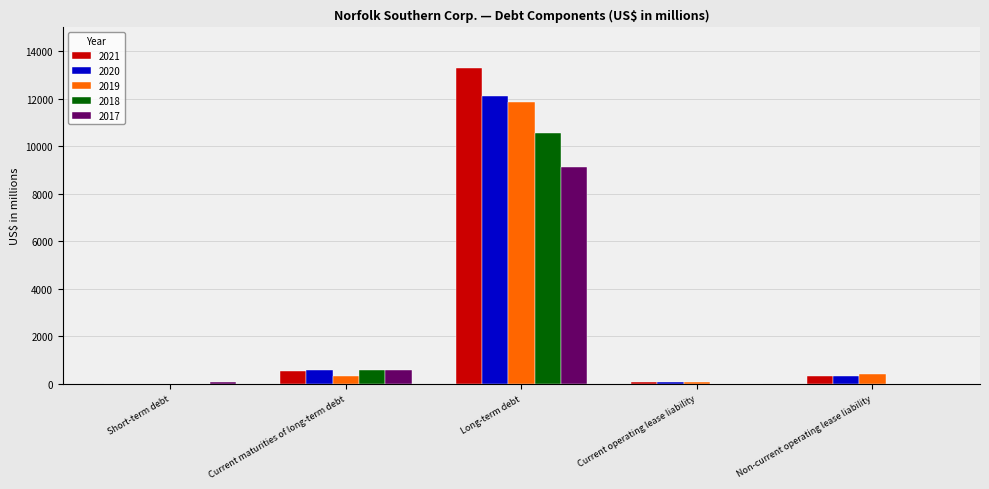

The value of 2018 at Short-term debt is 0. True or false?

True